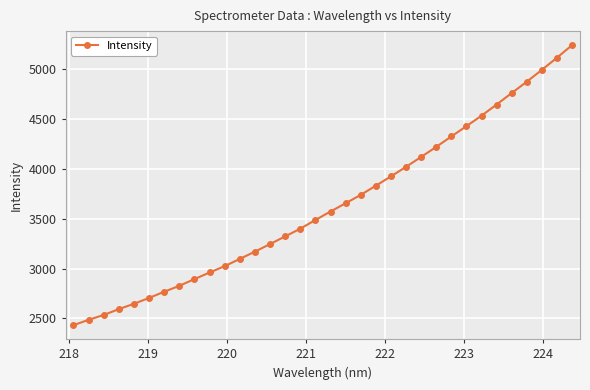

What is the difference between the maximum and minimum values?

2806.1